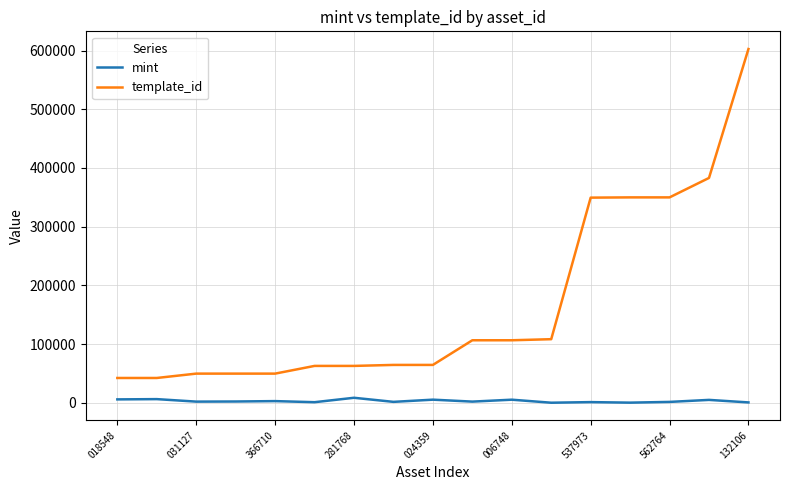

Does the chart have visible grid lines?

Yes